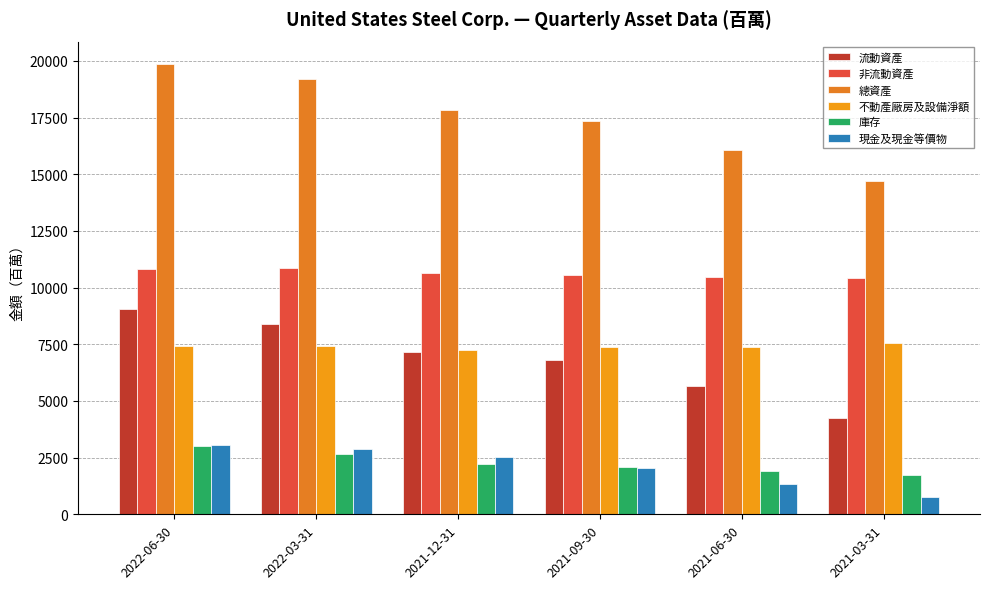

What is the value of the 總資產 bar at the 4th from the left?

17333